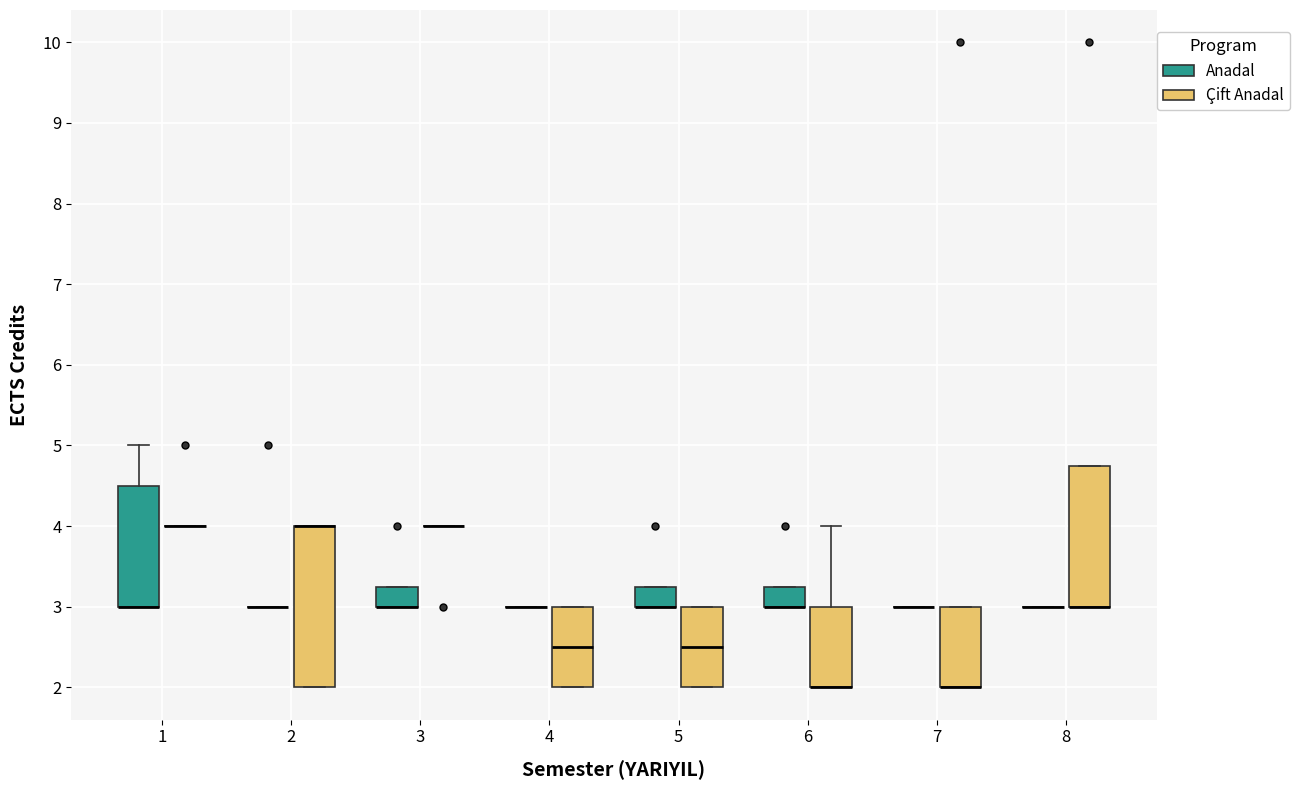

Which box is the tallest, from its lower edge to its upper edge?

2 (Çift Anadal)